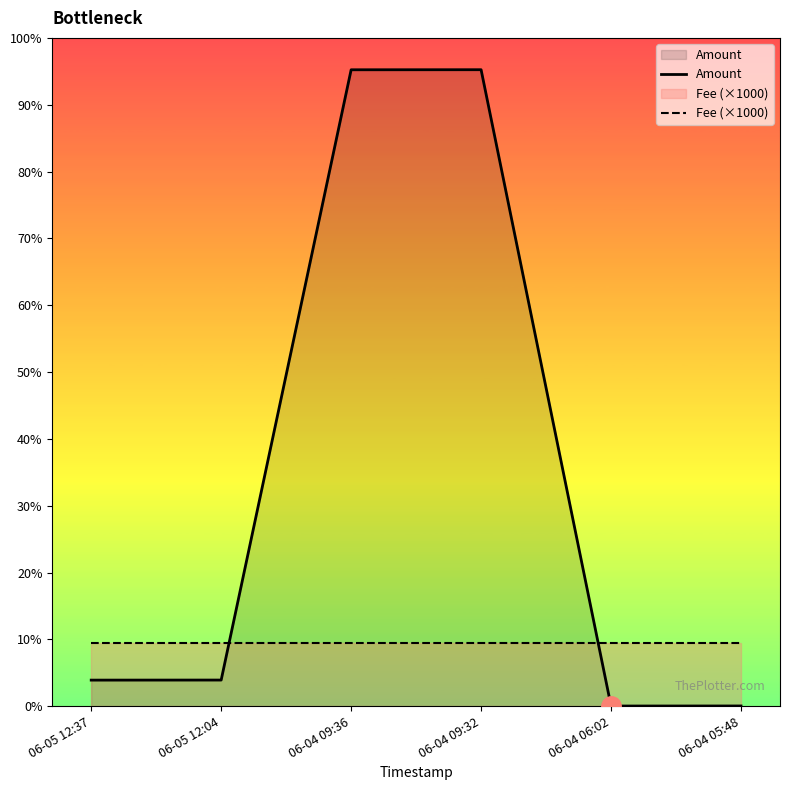

True or false: Fee (×1000) and Amount cross at least once.

True